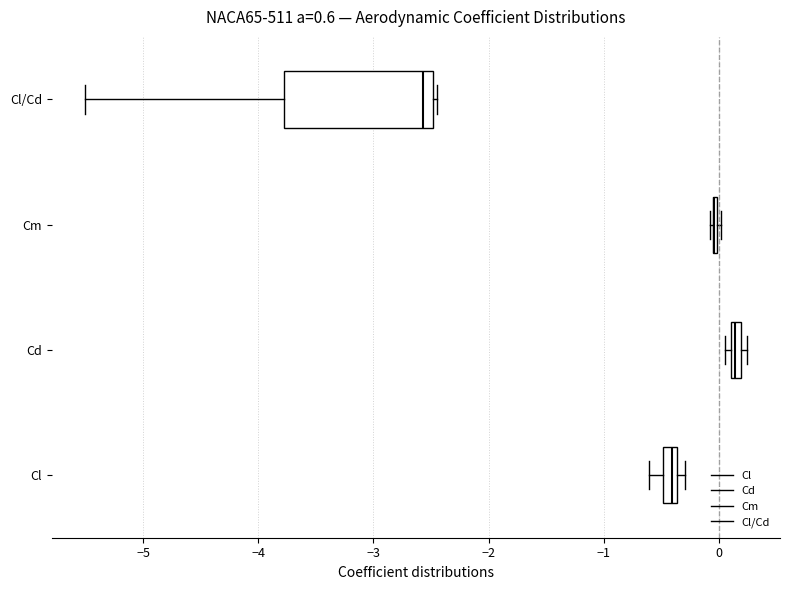

Where is the left edge of the box for Cl/Cd on the x-axis? The values are not printed on the chart, so give them approximately, as read against the axis.

-3.8